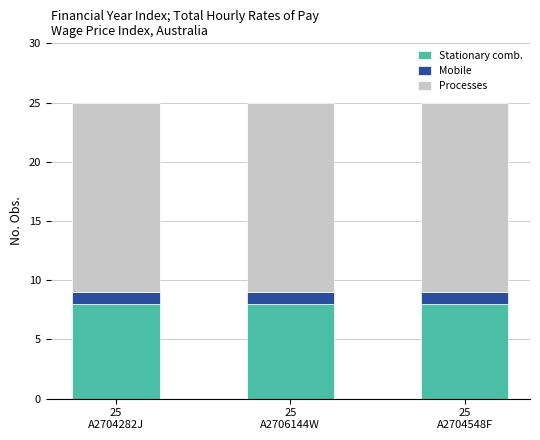

Are the bars grouped side by side (vs. stacked)?

No